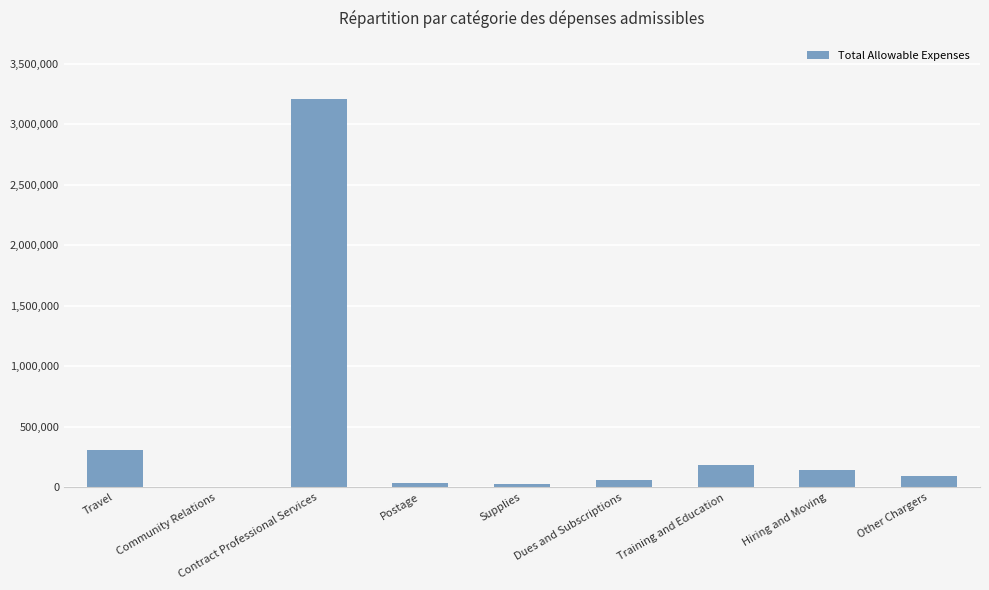

What is the ratio of the value at Training and Education to the value at Other Chargers?

2.0